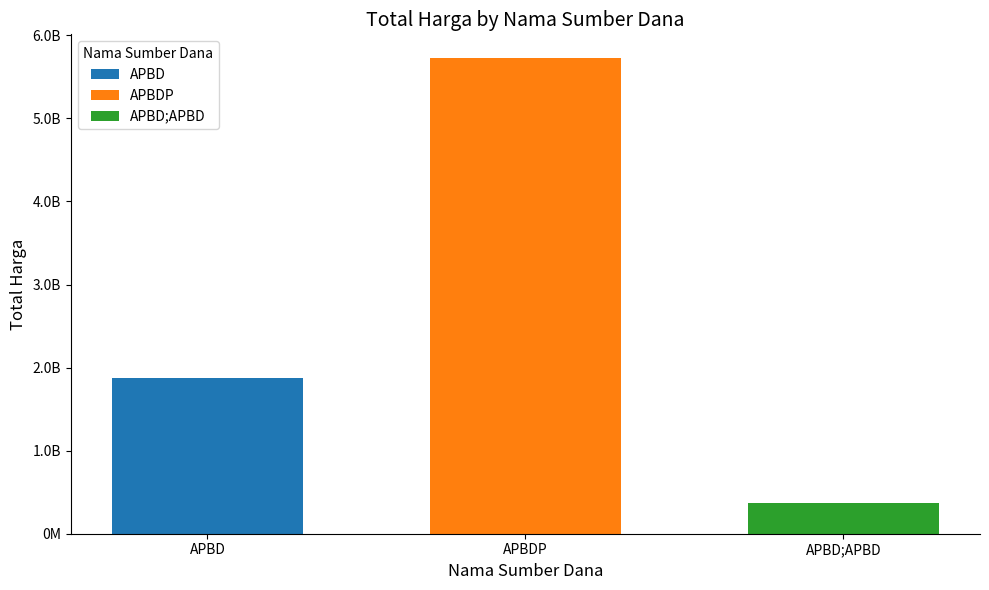

Is it true that the value at APBDP is 357469839?

False